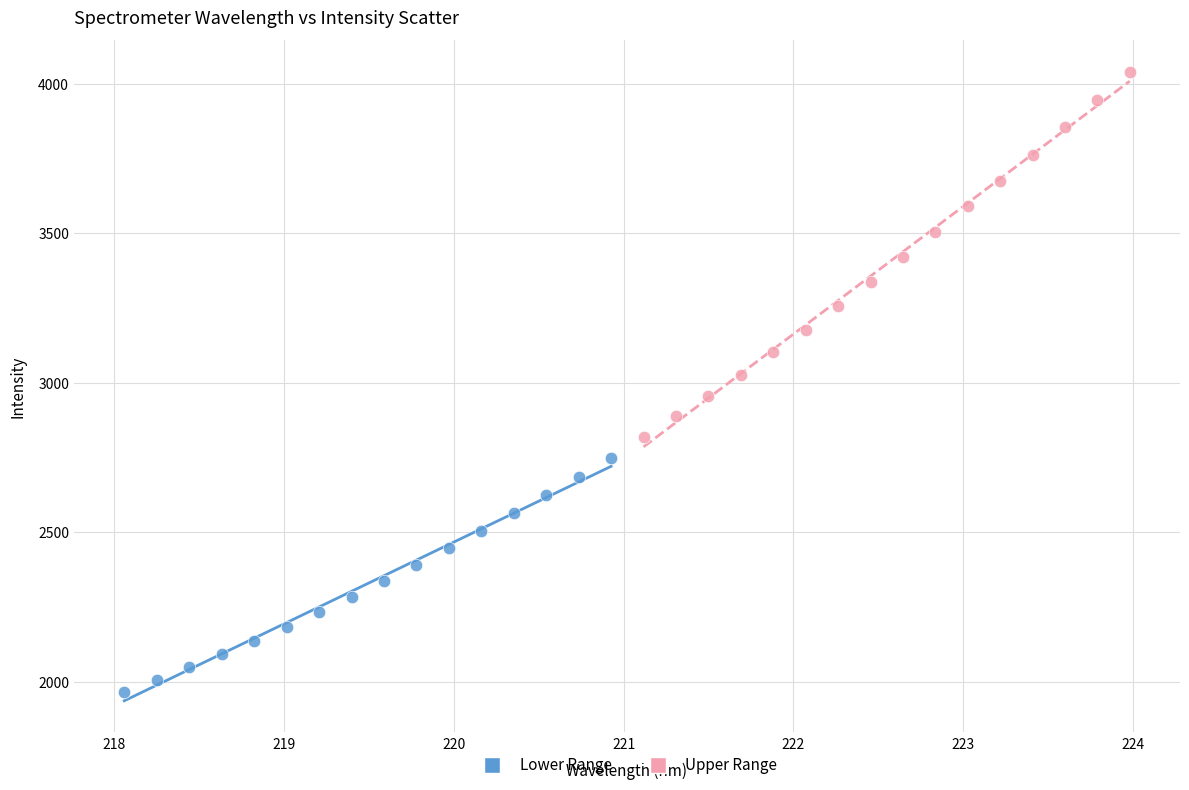

Which series has the largest Y range (max minus min)?

Upper Range